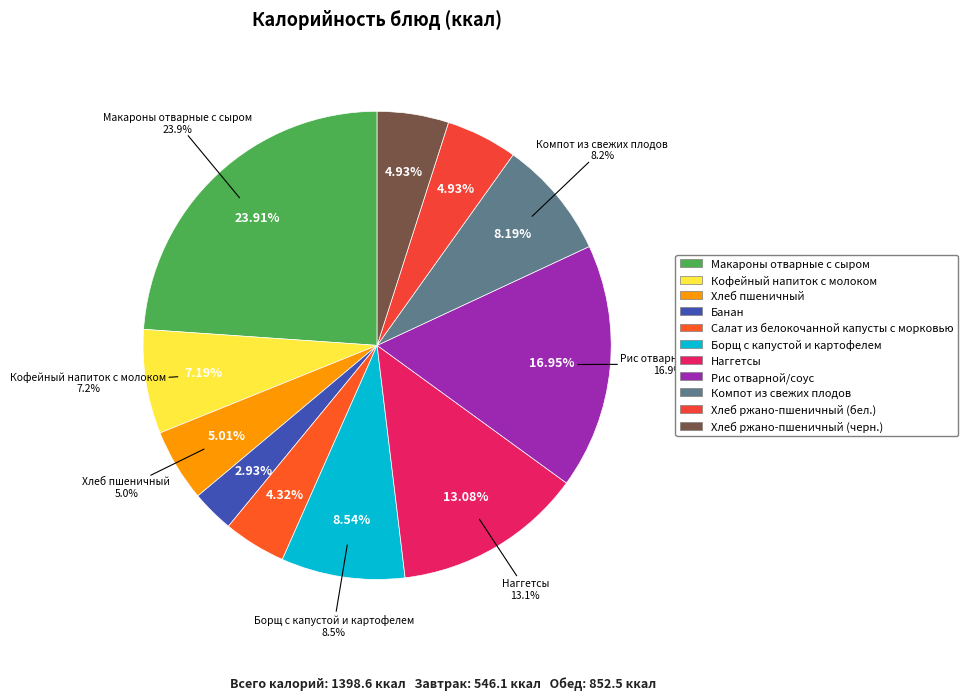

Is Наггетсы the majority of the pie?

No